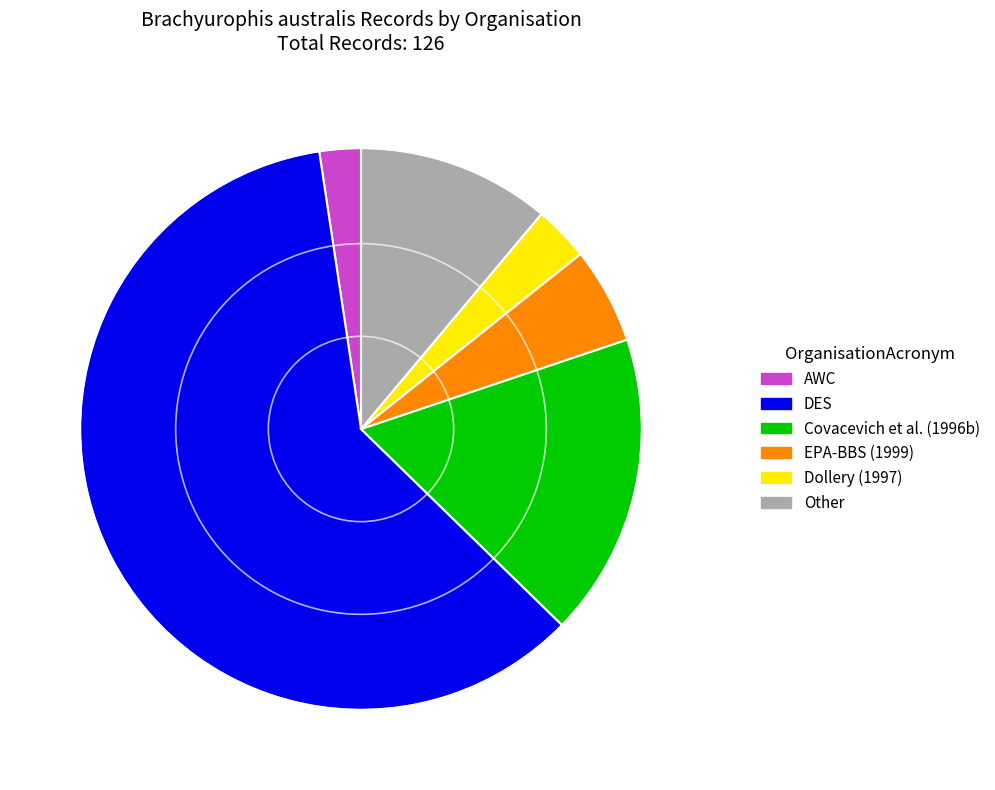

Does DES account for over 50% of the chart?

Yes